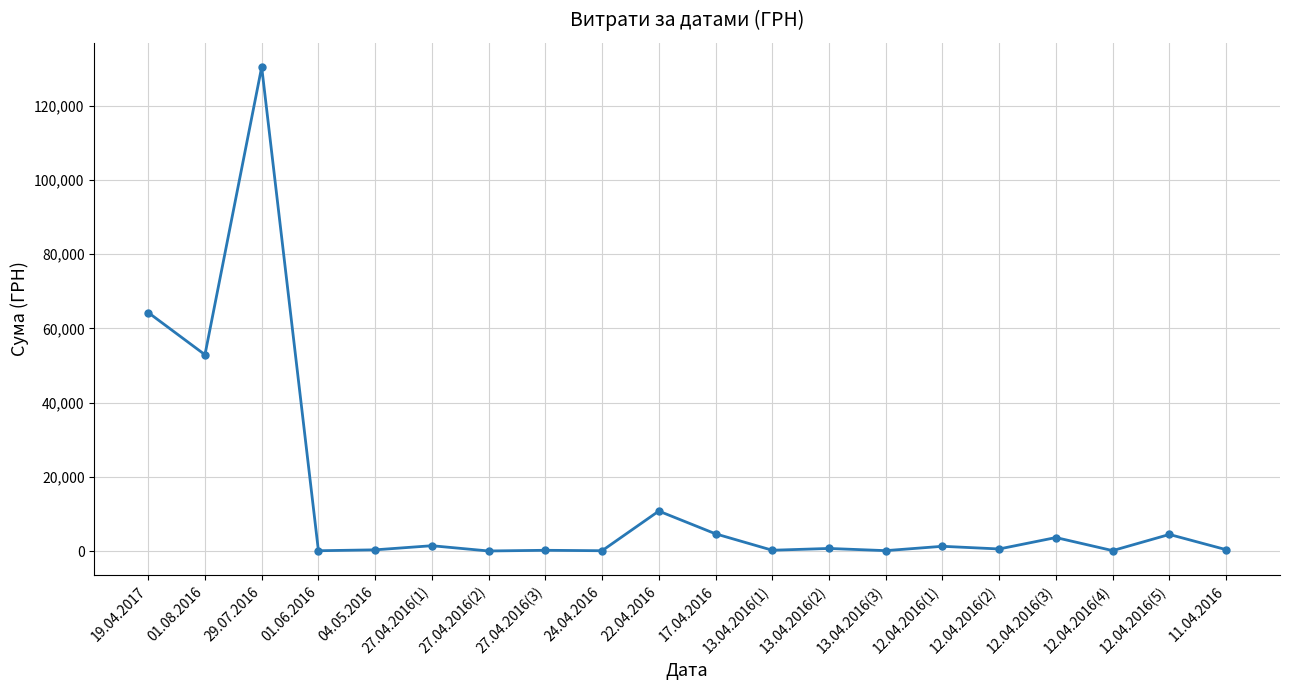

How many data points are less than 792?

10